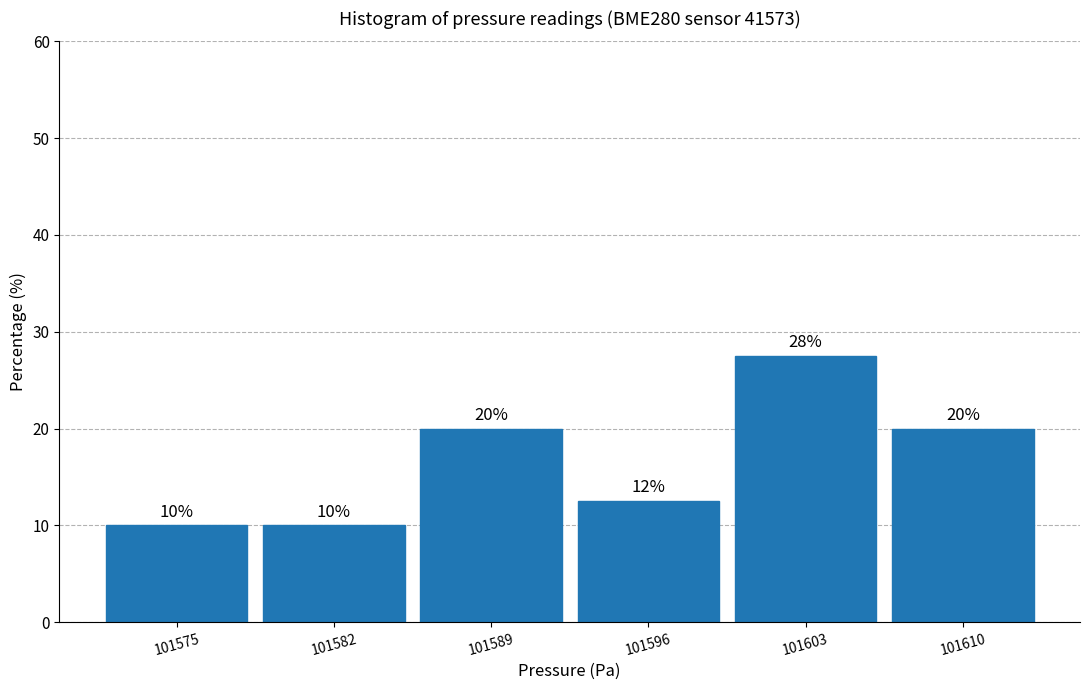

Which range on the x-axis has the tallest bar?

101600 to 101607